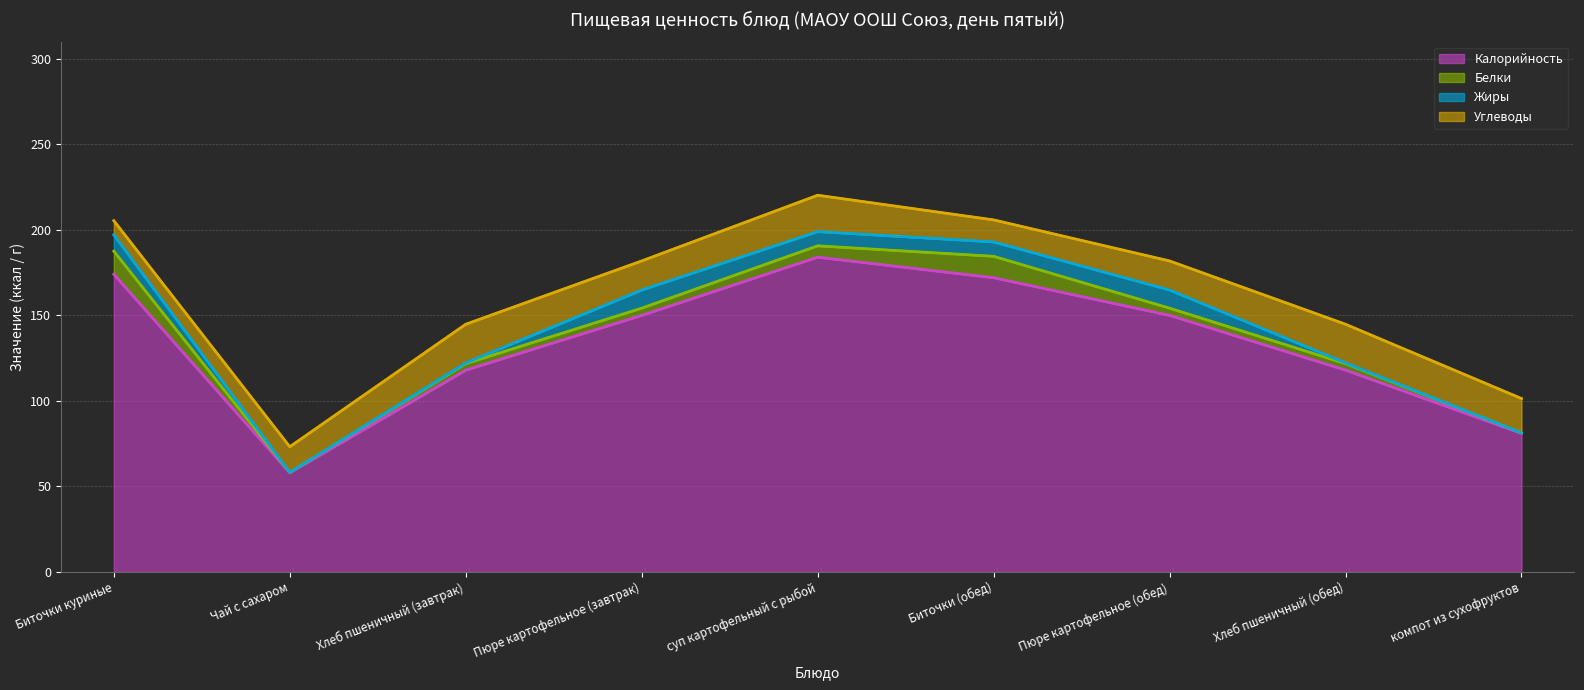

True or false: Жиры has a value of 9.6 at Биточки куриные.

True